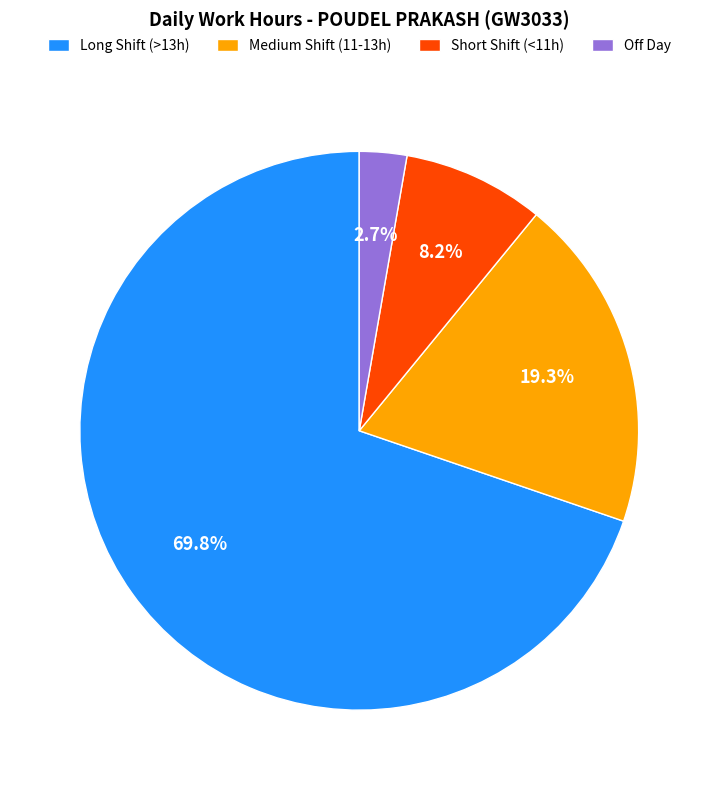

Which slice is the largest?

Long Shift (>13h)